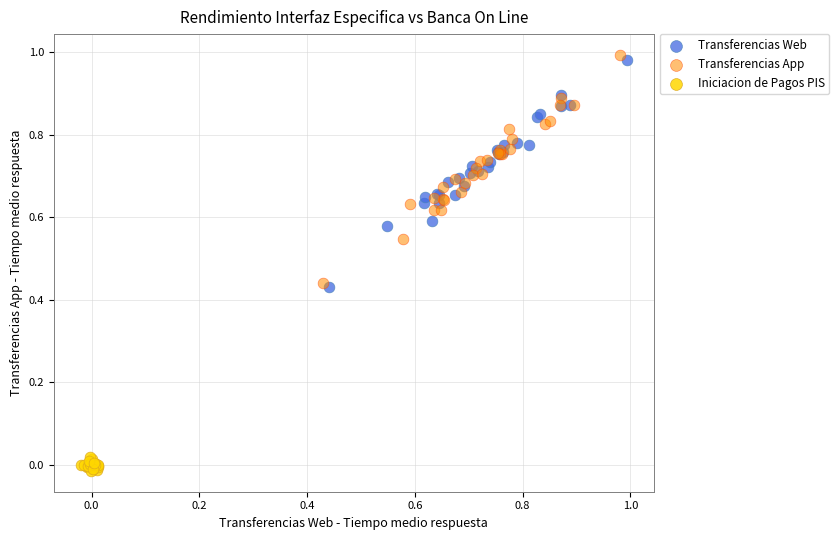

Which series has the widest spread of Y values?

Transferencias App